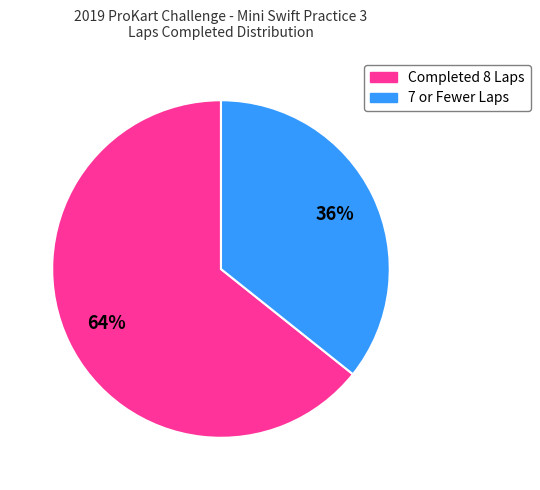

Count the number of slices in the pie.

2